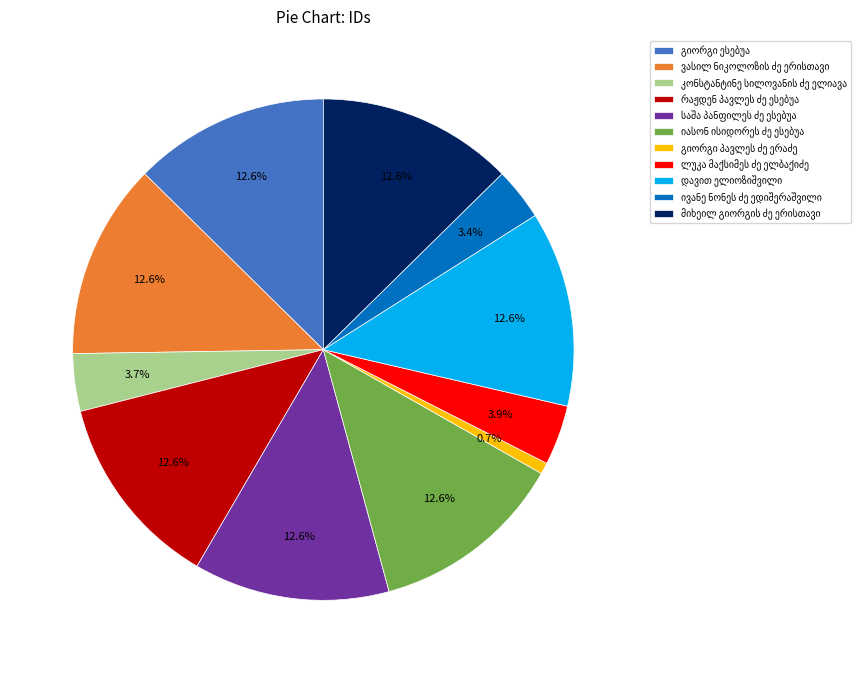

Does any single category account for the majority?

No